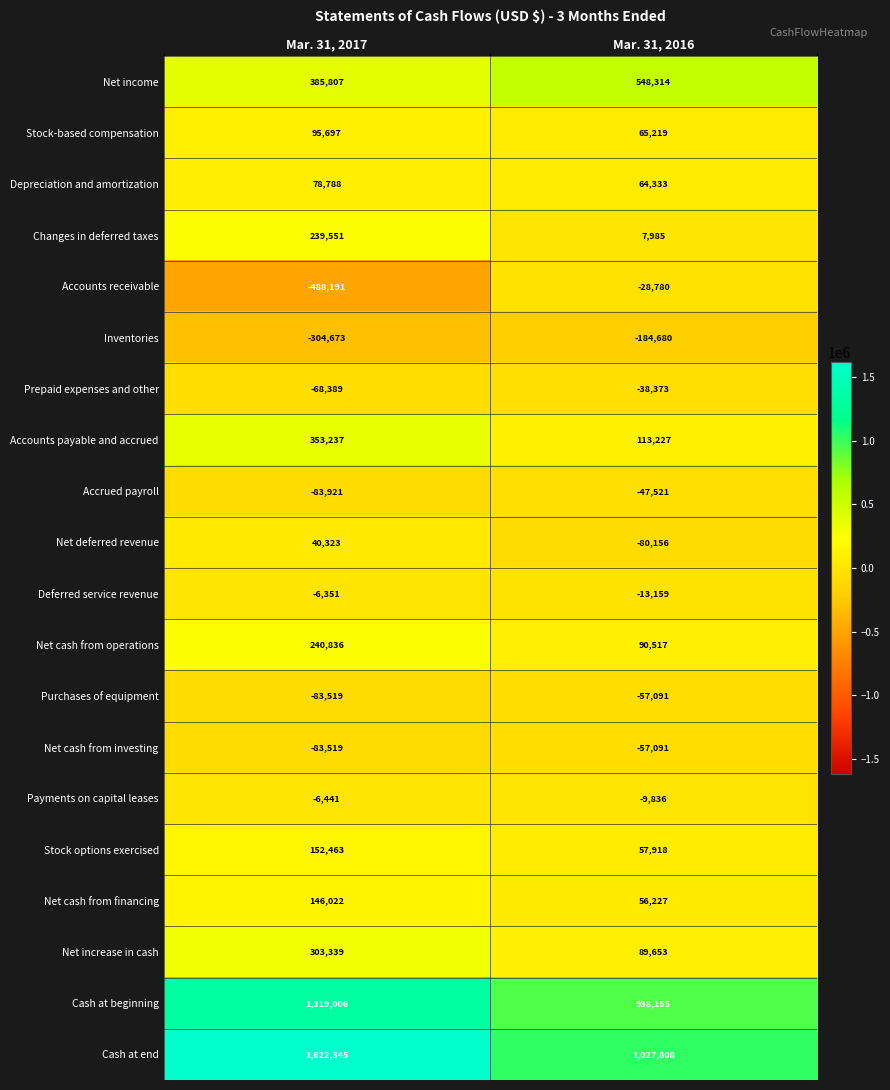

At which category does the chart reach its peak across all series?

Mar. 31, 2017